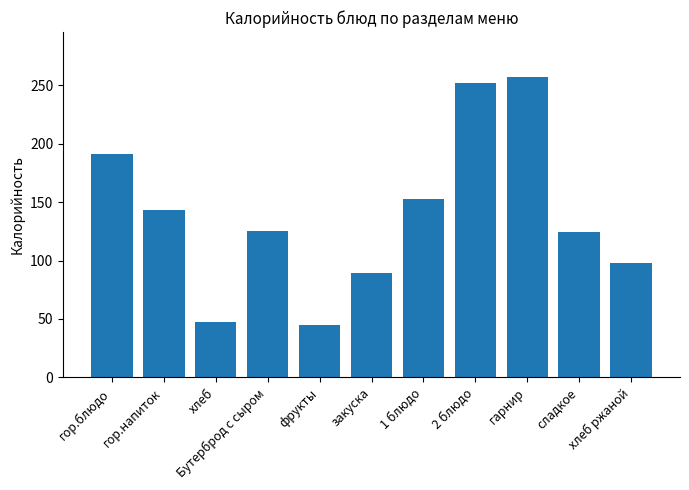

Does the chart contain any negative values?

No